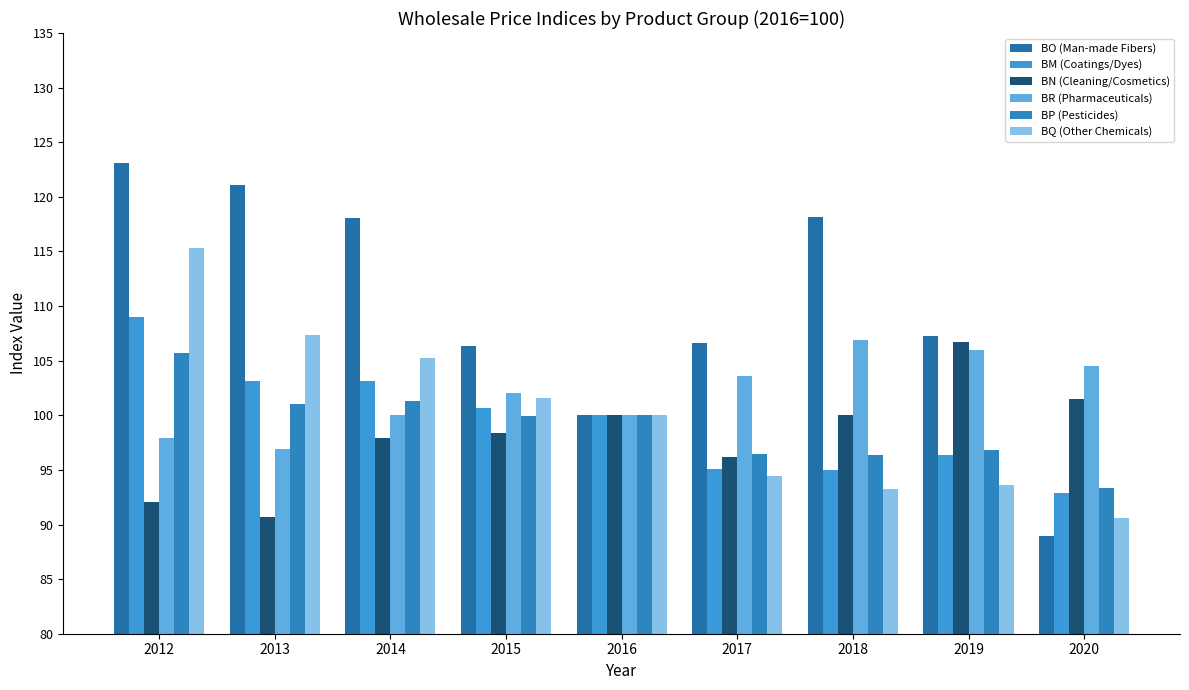

Reading left to right, list all the values displayed in this chart.

BO (Man-made Fibers): 123.1	121.1	118.1	106.4	100.0	106.6	118.2	107.2	89.0
BM (Coatings/Dyes): 109.0	103.1	103.2	100.7	100.0	95.1	95.0	96.3	92.9
BN (Cleaning/Cosmetics): 92.0	90.7	97.9	98.4	100.0	96.1	100.0	106.8	101.5
BR (Pharmaceuticals): 98.0	96.9	100.0	102.0	100.0	103.6	106.9	106.0	104.5
BP (Pesticides): 105.7	101.0	101.3	100.0	100.0	96.5	96.4	96.8	93.3
BQ (Other Chemicals): 115.3	107.4	105.2	101.6	100.0	94.5	93.3	93.6	90.6